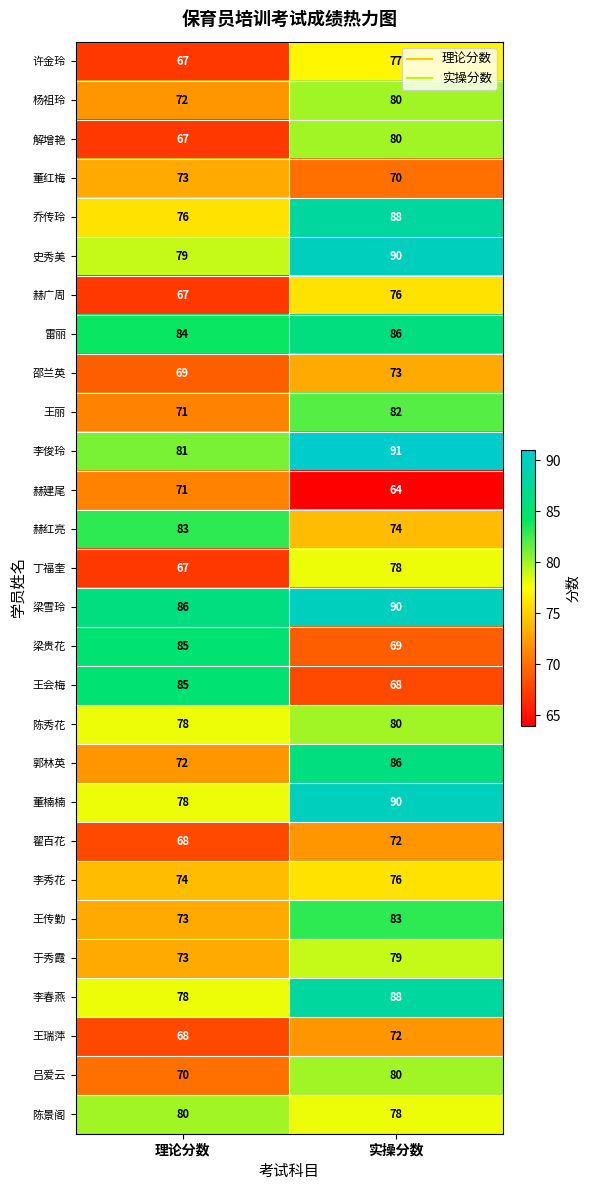

How many data points does each series have?

2